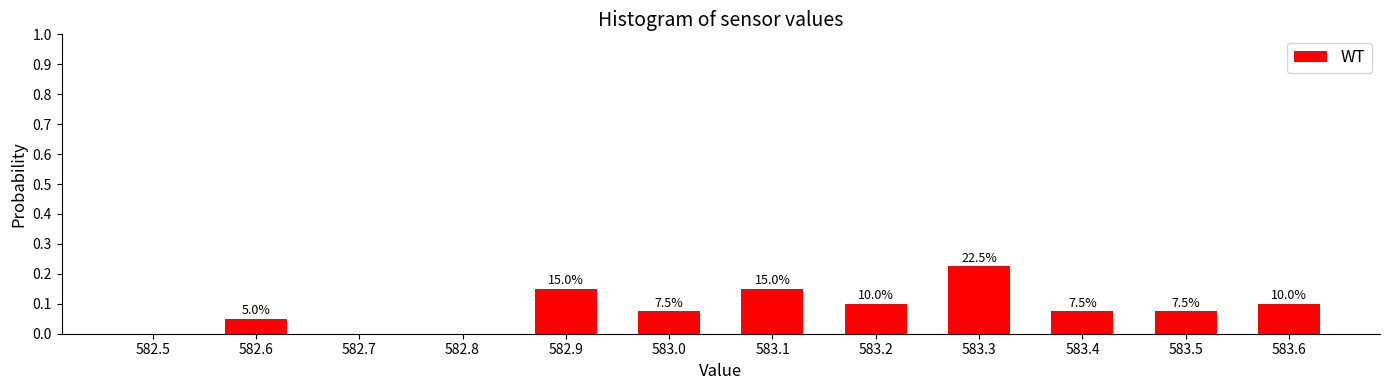

Are the bars horizontal?

No